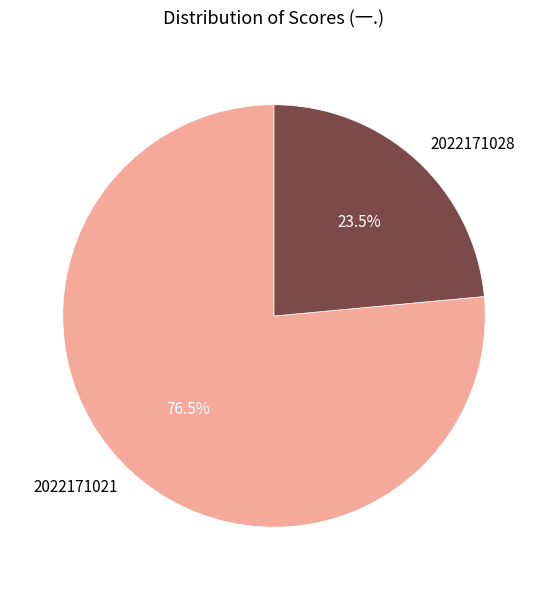

Combined, what portion of the pie is 2022171028 and 2022171021?

100.0%